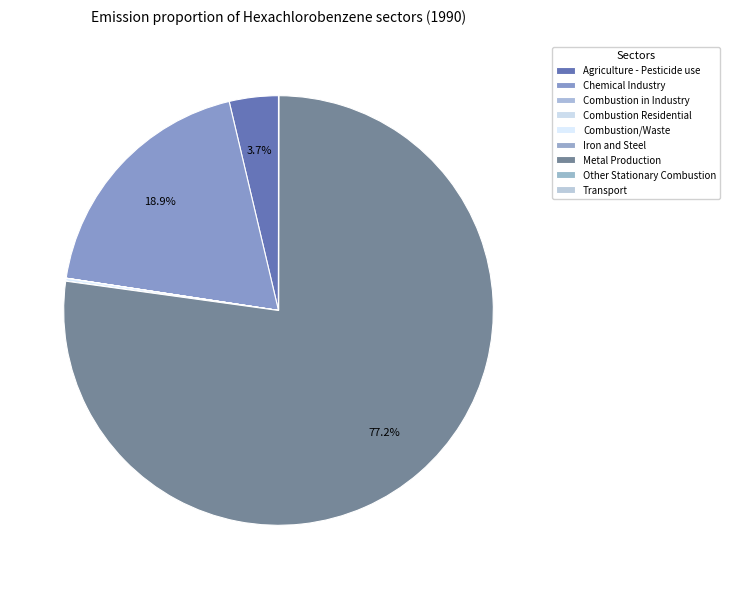

The Chemical Industry slice represents 19% of the pie. True or false?

True